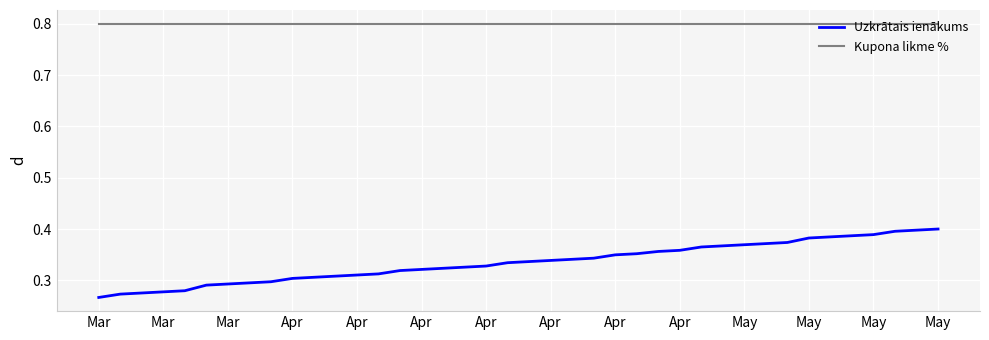

True or false: Kupona likme % and Uzkrātais ienākums intersect in this chart.

False